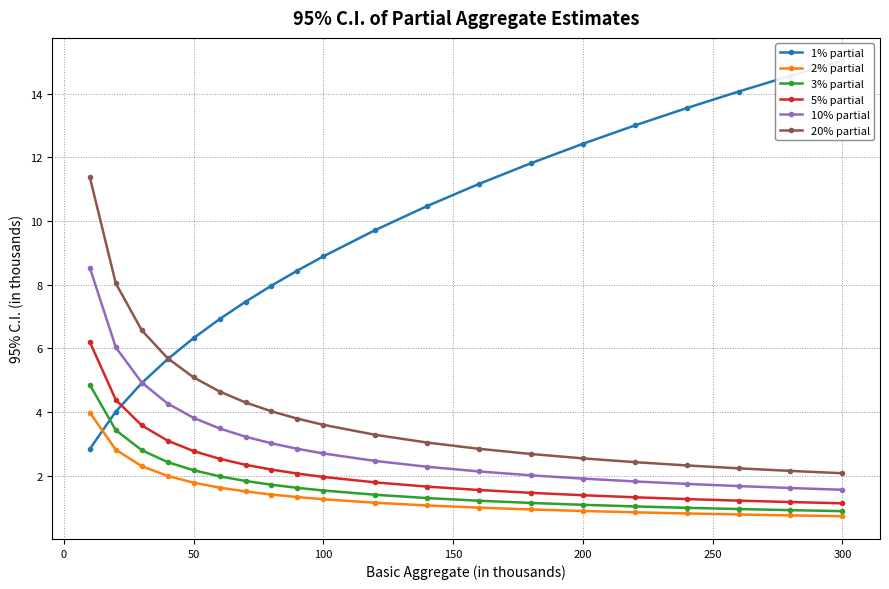

What is the minimum value for 2% partial?

0.7